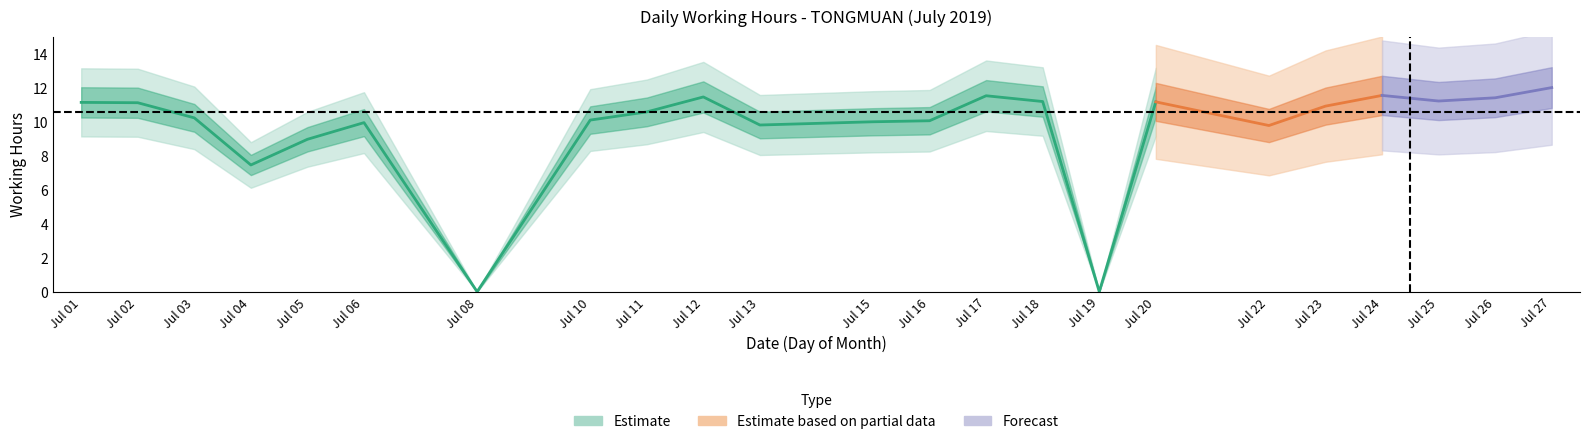

What is the average value?

9.6